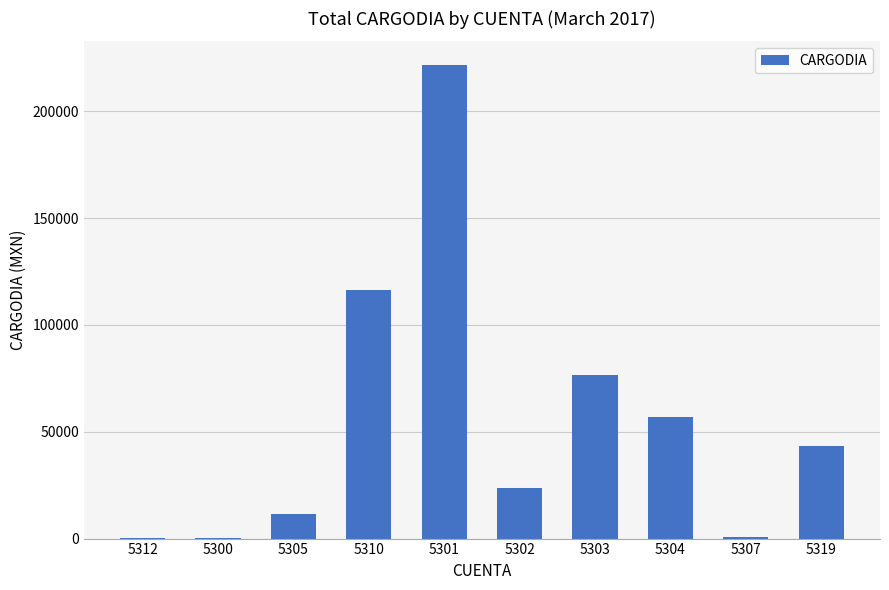

Is it true that the value at 5310 is 177162.0?

False